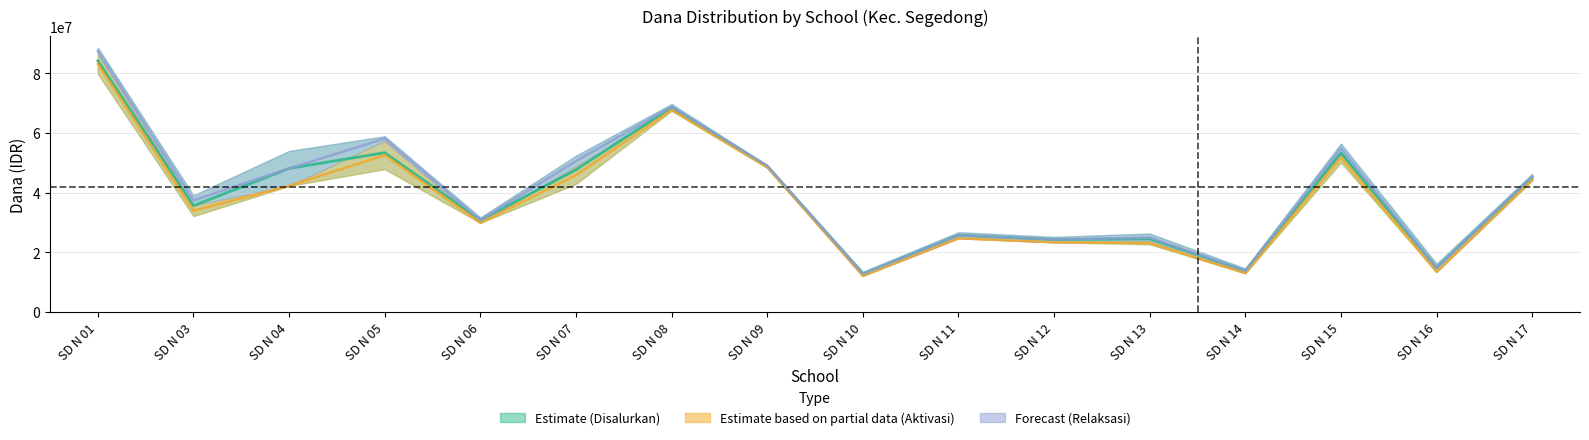

Rank the categories by value from lowest to highest.

SD N 10, SD N 14, SD N 16, SD N 12, SD N 13, SD N 11, SD N 06, SD N 03, SD N 17, SD N 07, SD N 04, SD N 09, SD N 15, SD N 05, SD N 08, SD N 01